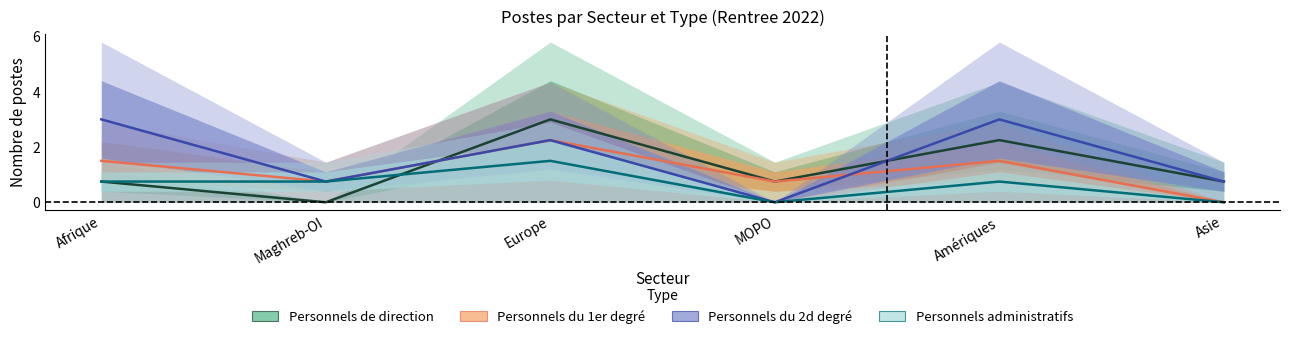

What position from the left is Afrique?

1